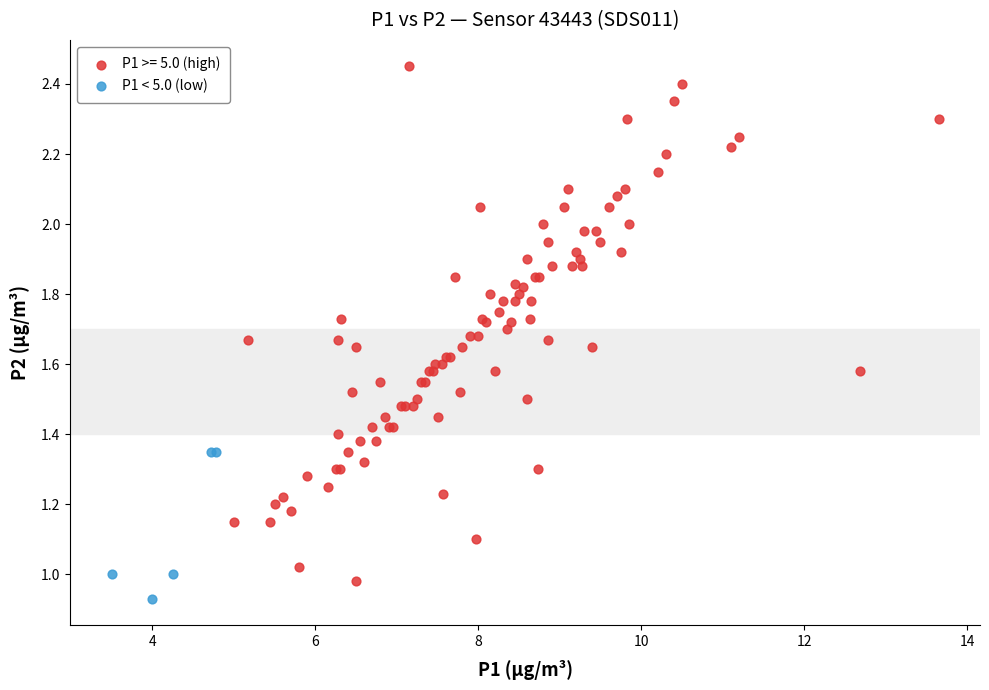

Which series reaches the maximum Y coordinate?

P1 >= 5.0 (high)